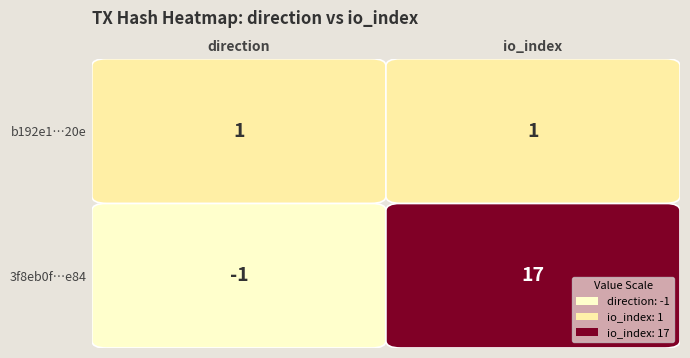

Rank the series by their average value, from highest to lowest.

3f8eb0f12fe793ebea7ddb158f63bb0e08a6e84, b192e101999745810aa870936031782e237820e